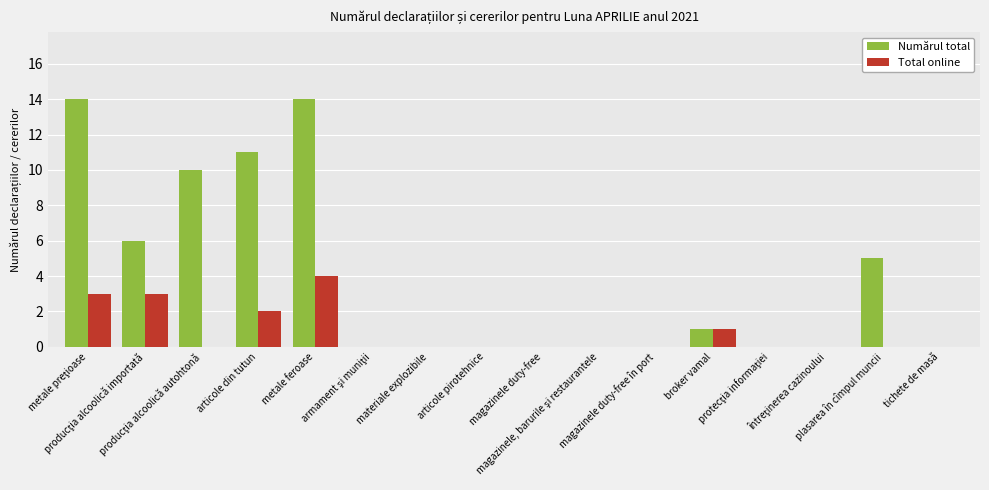

True or false: Numărul total has a value of 0 at tichete de masă.

True